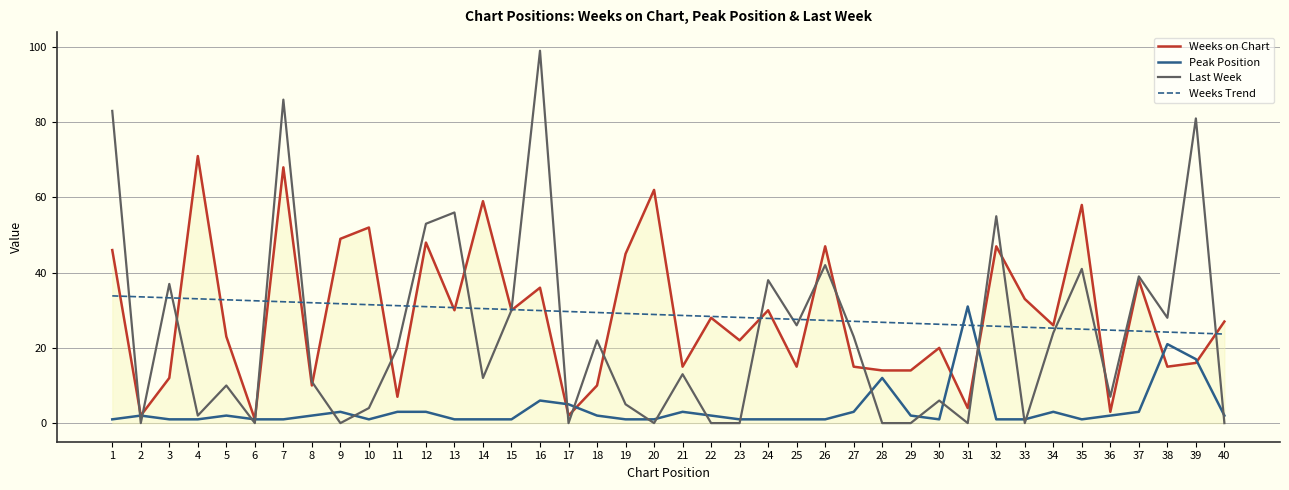

Between 1 and 24, which series saw the biggest shift?

Last Week